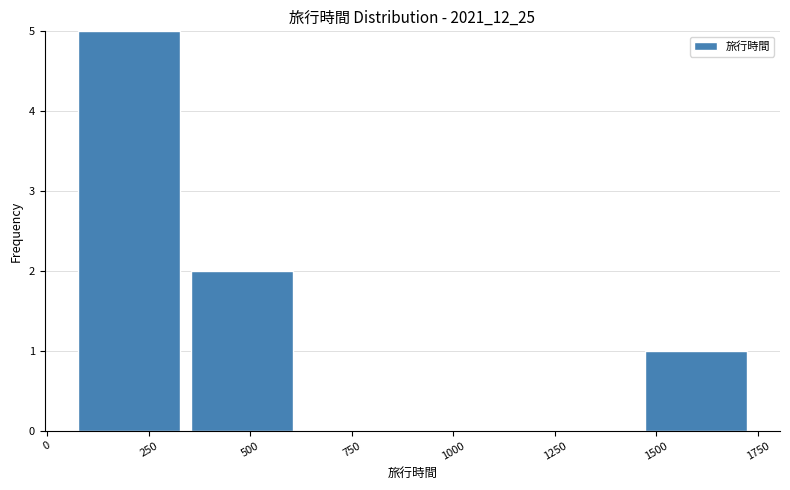

How tall is the bar that spans 50 to 350 on the x-axis? Neither the bar edges nor the heights are printed on the chart, so give them approximately, as read against the axes.

5